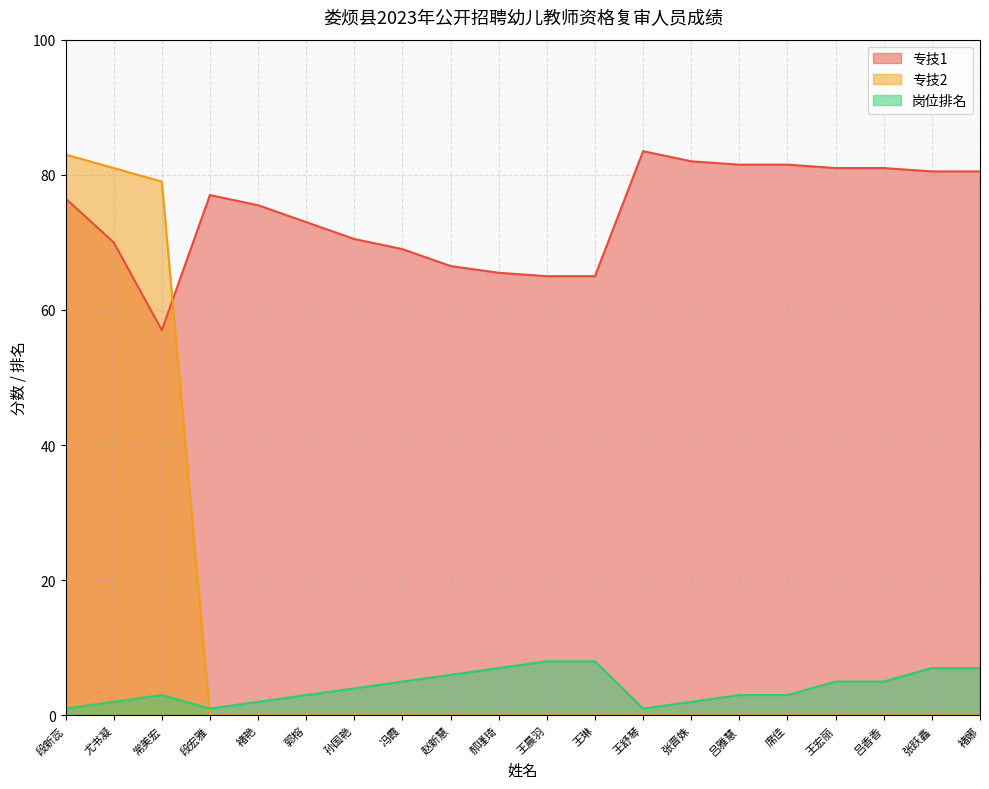

What is the value of the 专技1 point at the 16th from the left?

81.5